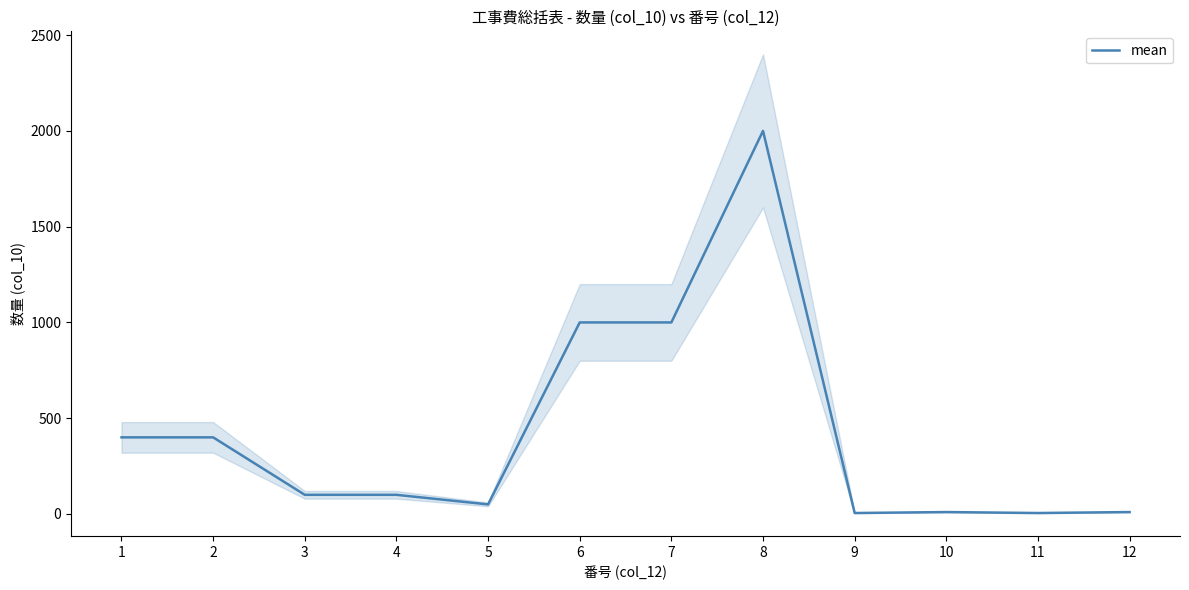

True or false: the data shows 50 at 5.

True